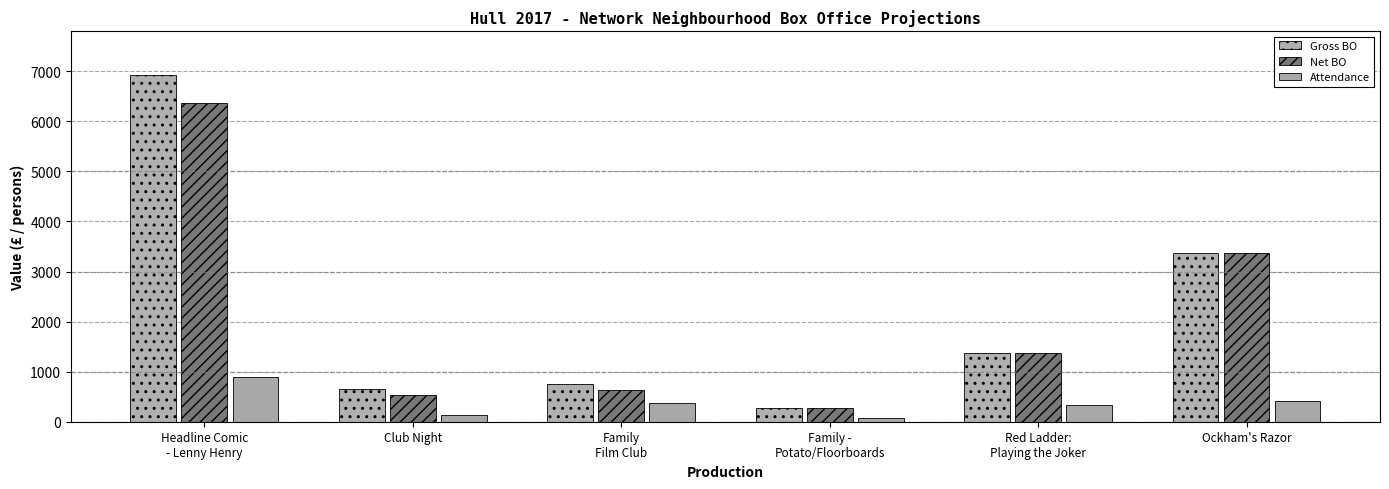

How many categories are shown in the chart?

6